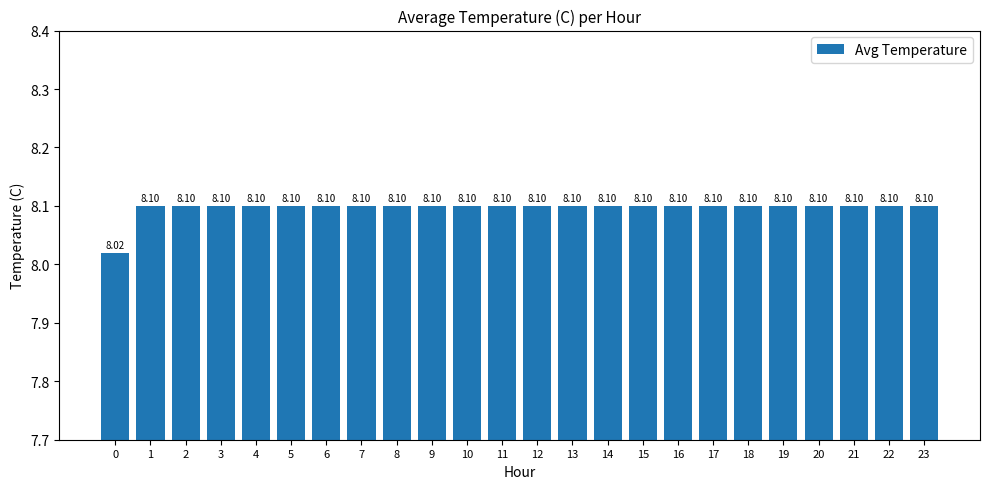

Reading left to right, what are all the values shown in this chart?

0=8.0	1=8.1	2=8.1	3=8.1	4=8.1	5=8.1	6=8.1	7=8.1	8=8.1	9=8.1	10=8.1	11=8.1	12=8.1	13=8.1	14=8.1	15=8.1	16=8.1	17=8.1	18=8.1	19=8.1	20=8.1	21=8.1	22=8.1	23=8.1